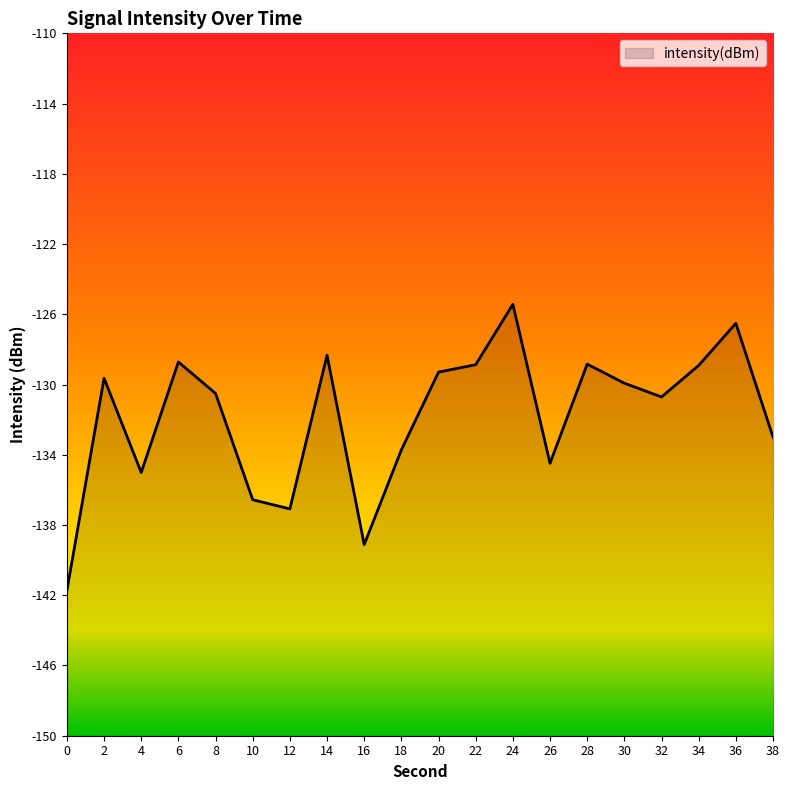

Rank the categories by value from highest to lowest.

24, 36, 14, 6, 28, 22, 34, 20, 2, 30, 8, 32, 38, 18, 26, 4, 10, 12, 16, 0